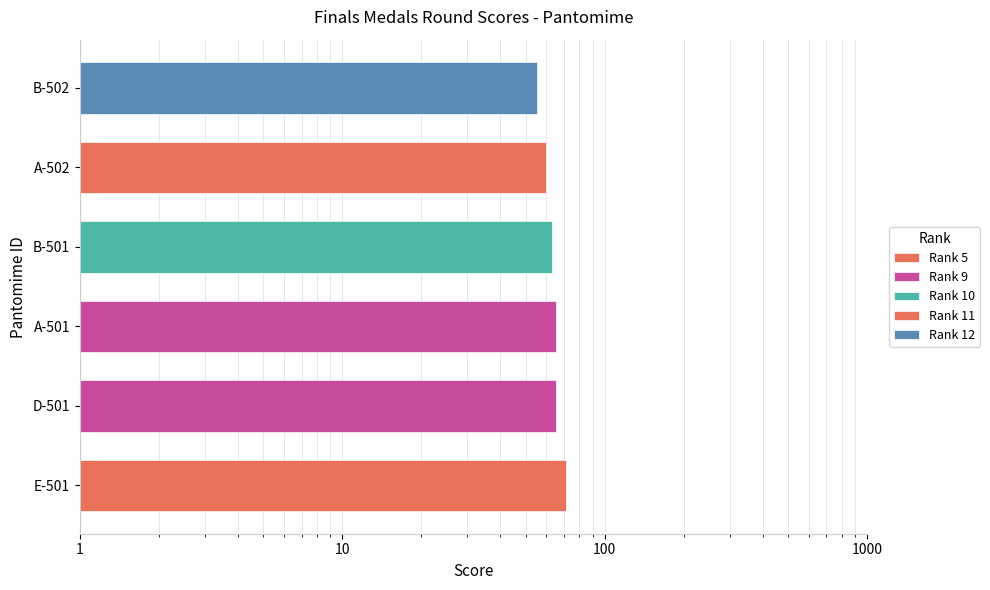

What position from the left is B-502?

6